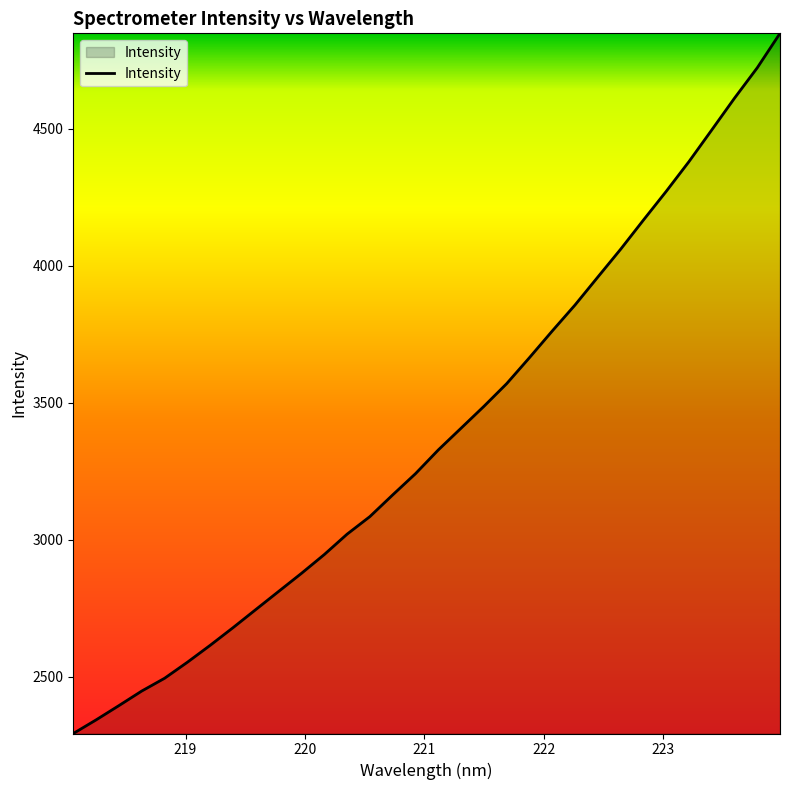

What is the maximum value shown in the chart?

4849.1